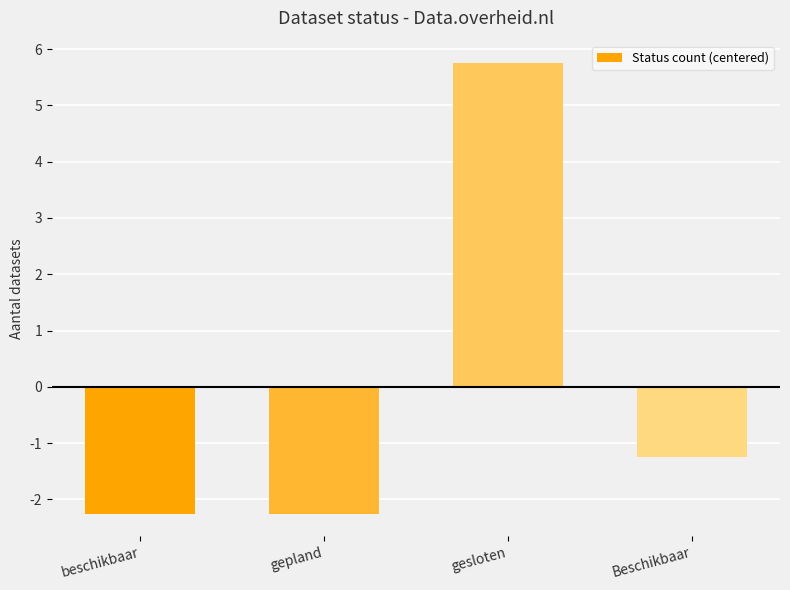

True or false: the data shows -1.7 at Beschikbaar.

False